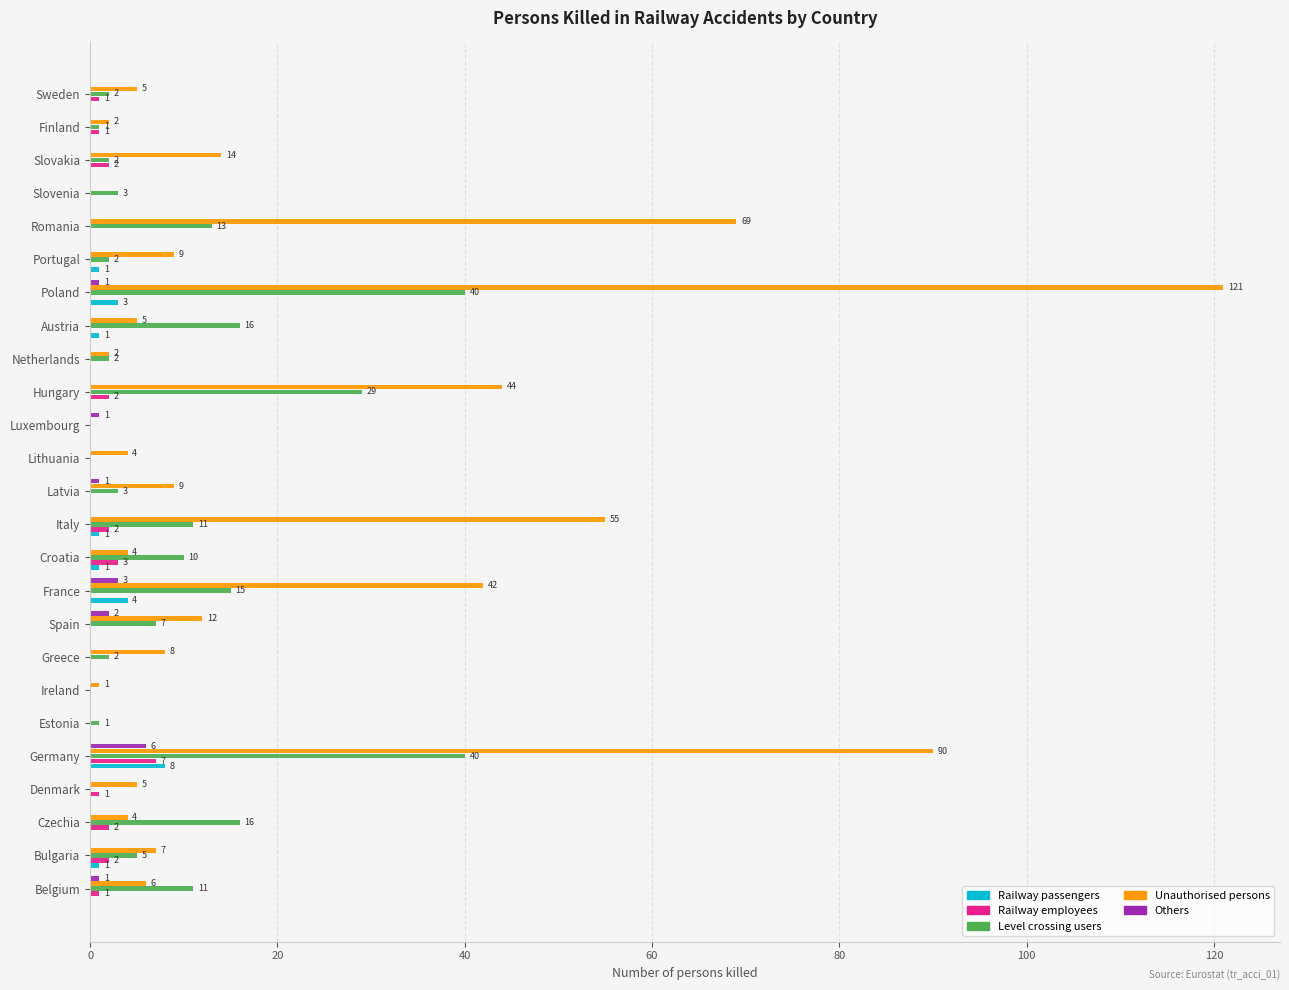

The value of Unauthorised persons at Sweden is 5. True or false?

True